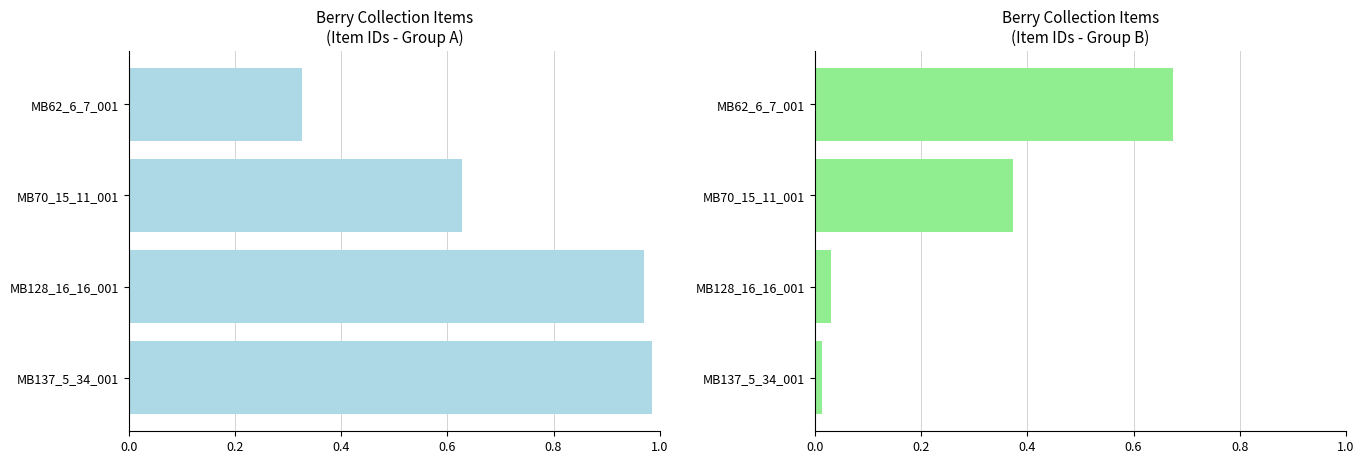

Reading left to right, extract all data points from this chart.

Item Id: 1.0	1.0	0.6	0.3
Item Id (complement): 0.0	0.0	0.4	0.7